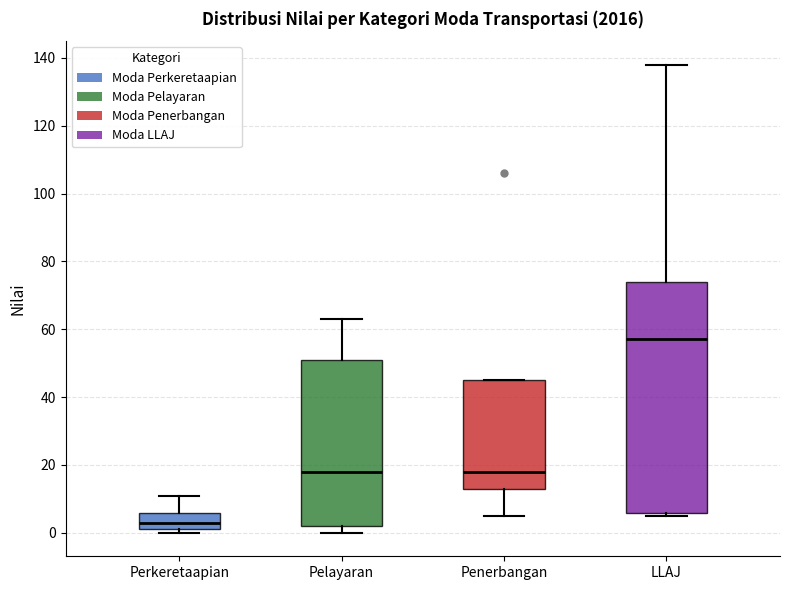

Which box's median line is the highest?

LLAJ